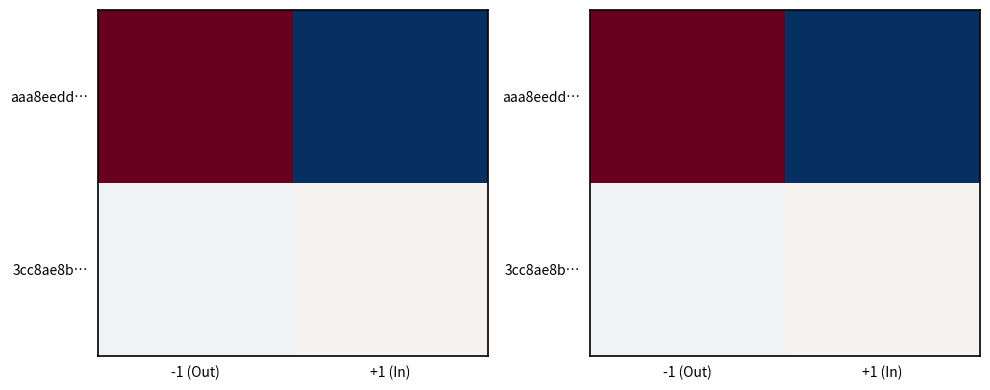

What is the spread (max minus min) of values at -1 (Out)?

7.0